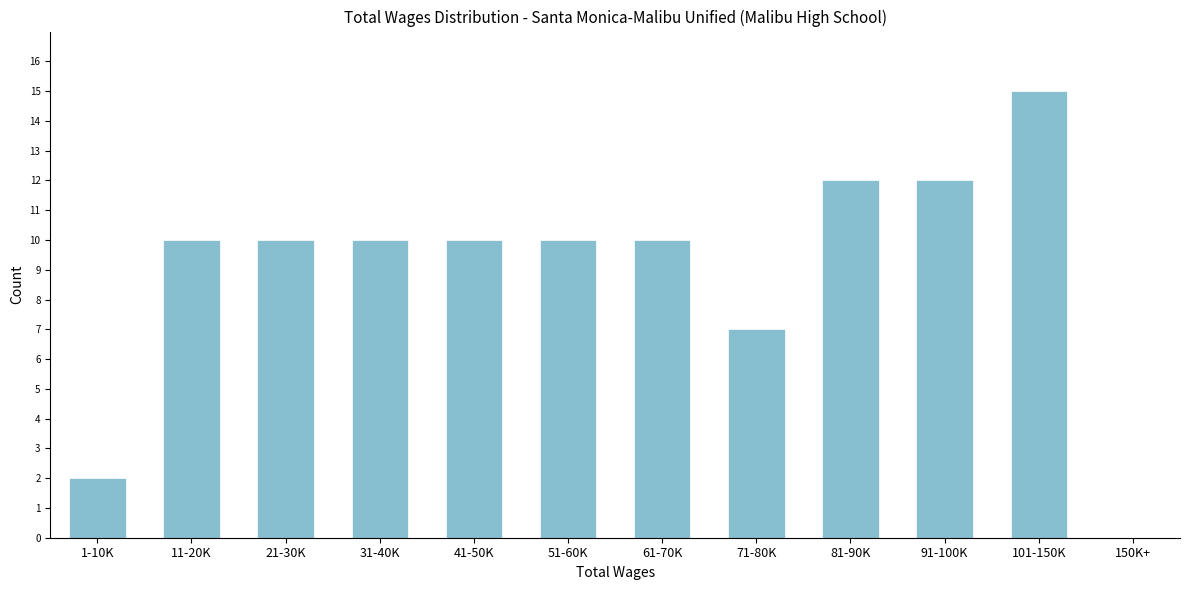

Reading right to left, extract all data points from this chart.

150K+=0	101-150K=15	91-100K=12	81-90K=12	71-80K=7	61-70K=10	51-60K=10	41-50K=10	31-40K=10	21-30K=10	11-20K=10	1-10K=2